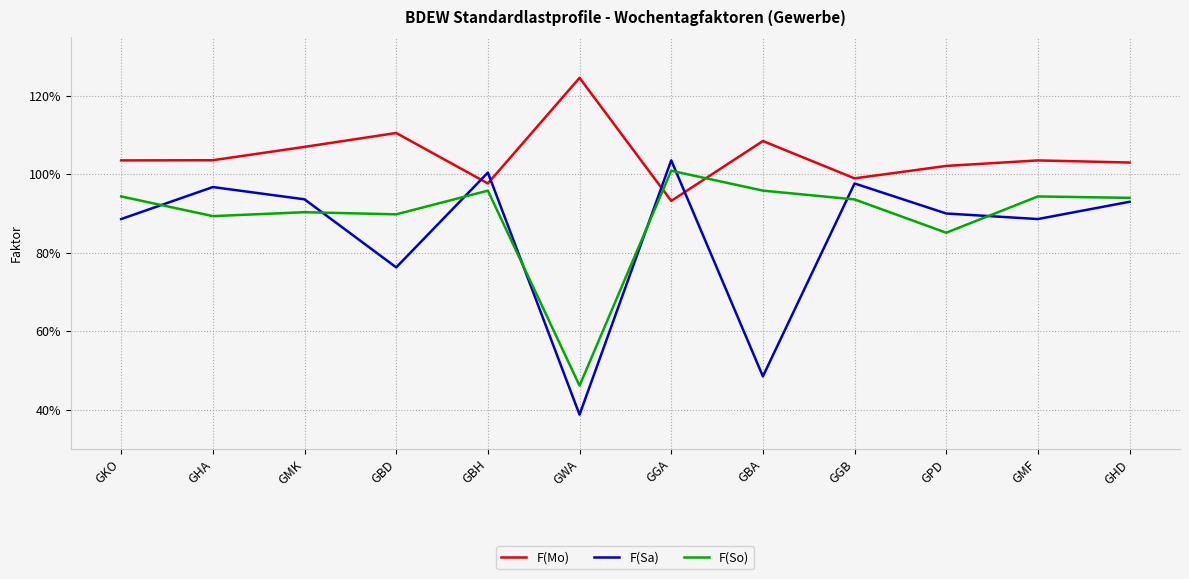

Reading right to left, list all the values displayed in this chart.

F(Mo): 1.0	1.0	1.0	1.0	1.1	0.9	1.2	1.0	1.1	1.1	1.0	1.0
F(Sa): 0.9	0.9	0.9	1.0	0.5	1.0	0.4	1.0	0.8	0.9	1.0	0.9
F(So): 0.9	0.9	0.9	0.9	1.0	1.0	0.5	1.0	0.9	0.9	0.9	0.9